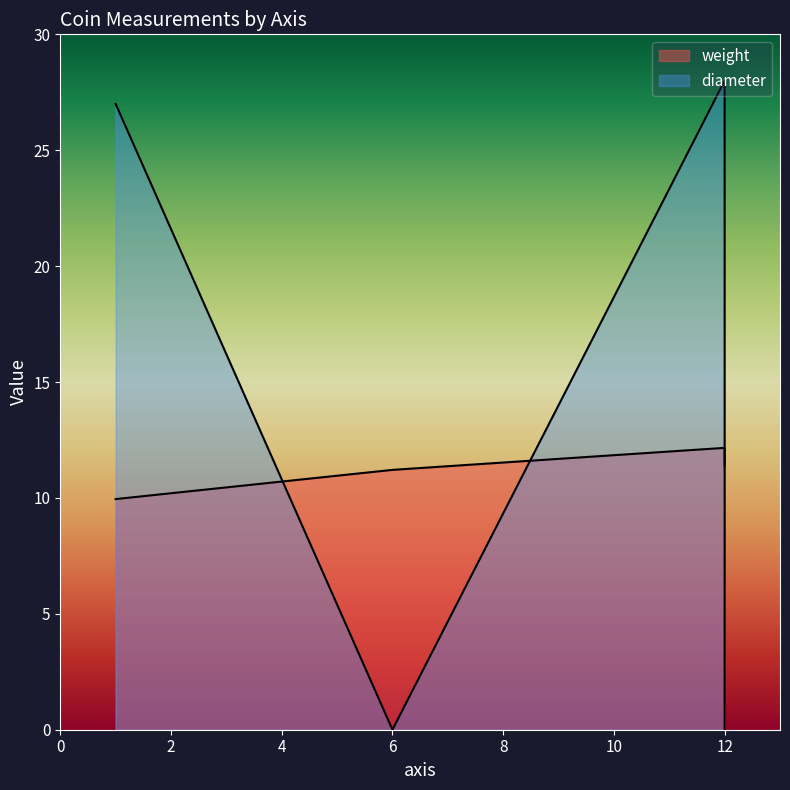

At which label is weight closest to 11?

6